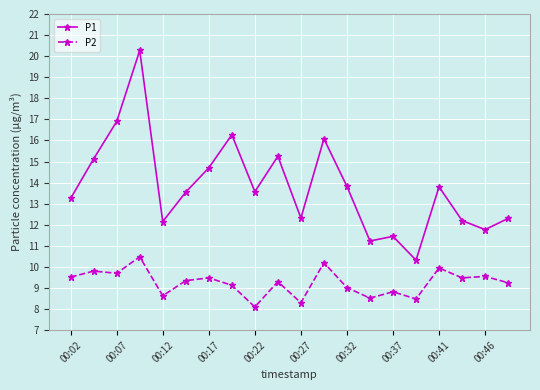

Rank the series by their maximum value, from lowest to highest.

P2, P1